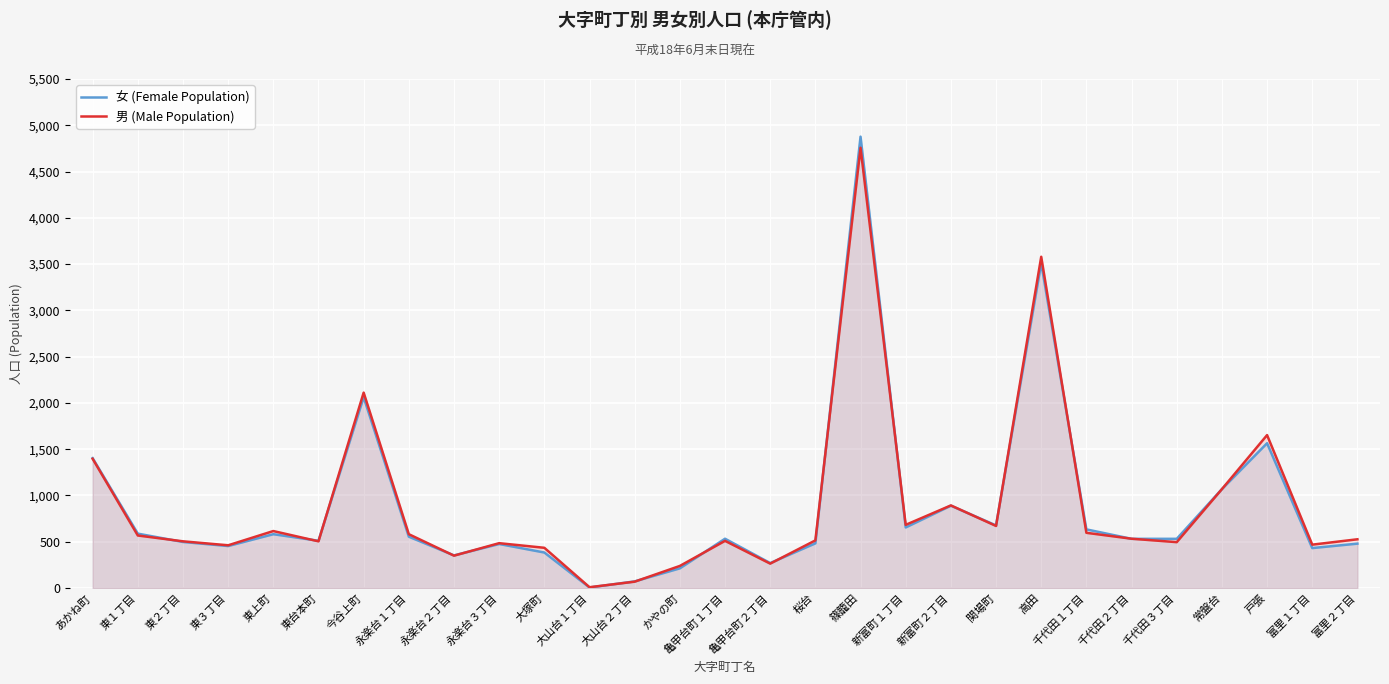

The value of 男 (Male Population) at 関場町 is 948. True or false?

False